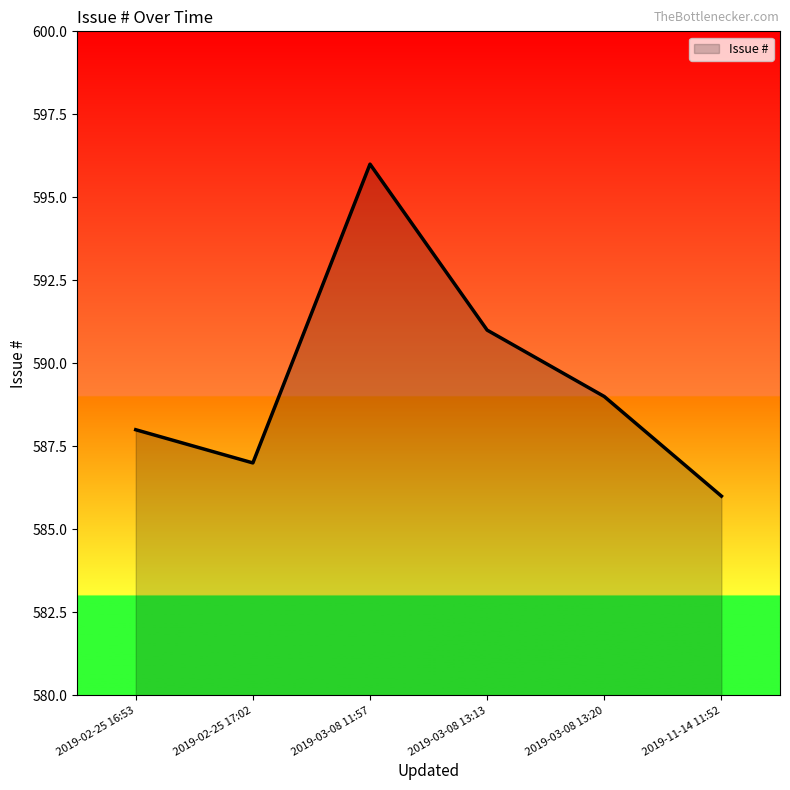

Rank the categories by value from lowest to highest.

2019-11-14 11:52, 2019-02-25 17:02, 2019-02-25 16:53, 2019-03-08 13:20, 2019-03-08 13:13, 2019-03-08 11:57